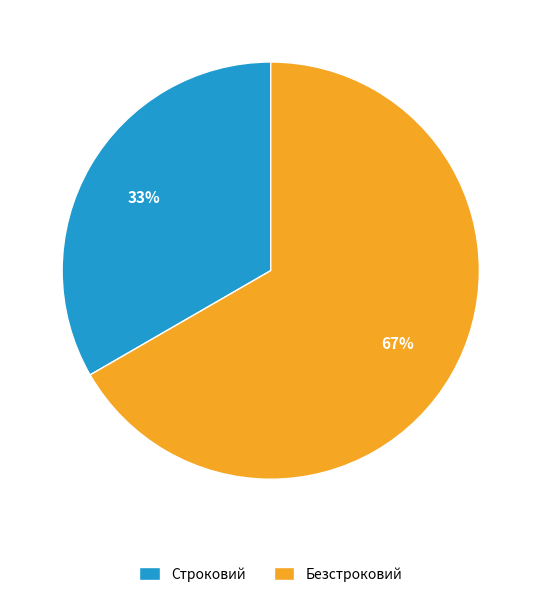

Does any single category account for the majority?

Yes